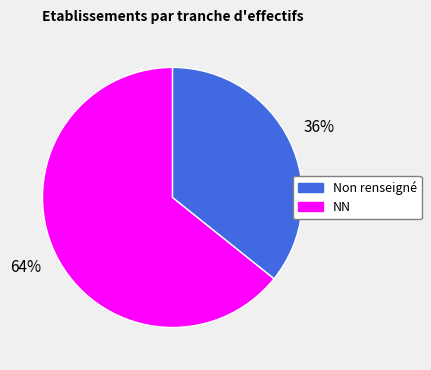

Is there a majority slice in this chart?

Yes